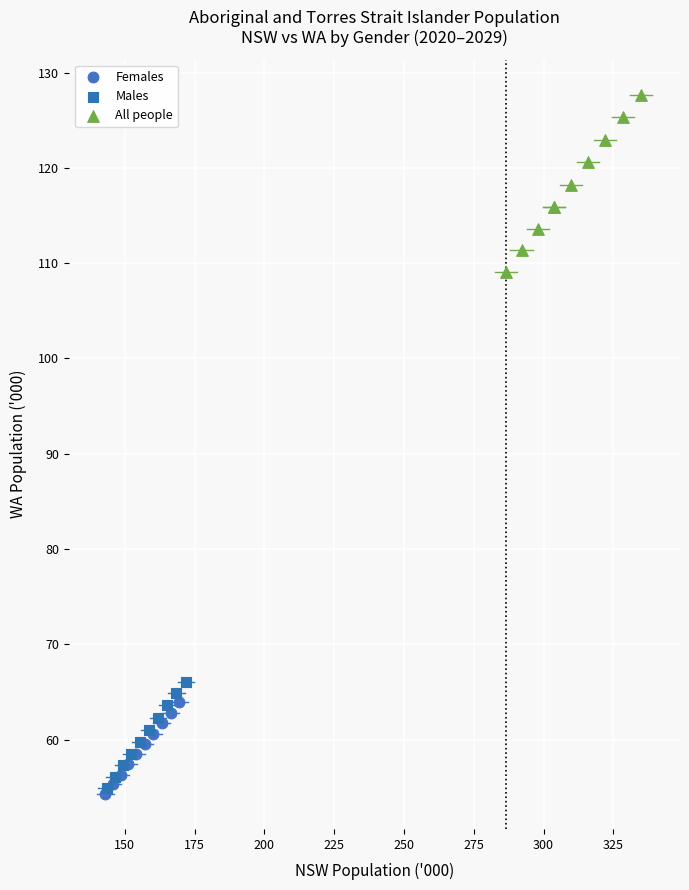

Which series reaches the maximum Y coordinate?

All people